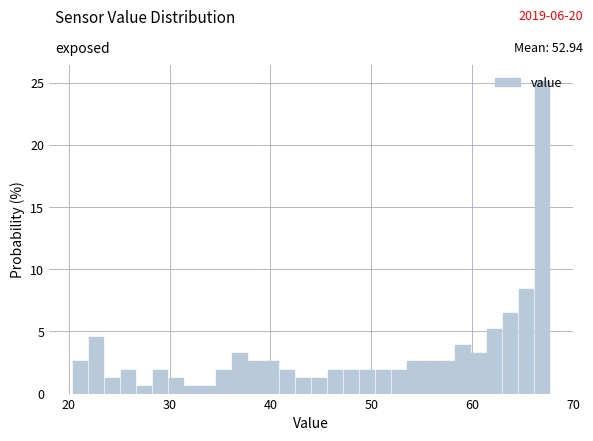

Read against the x-axis, roughly where is the centre of the tallest bar?

67